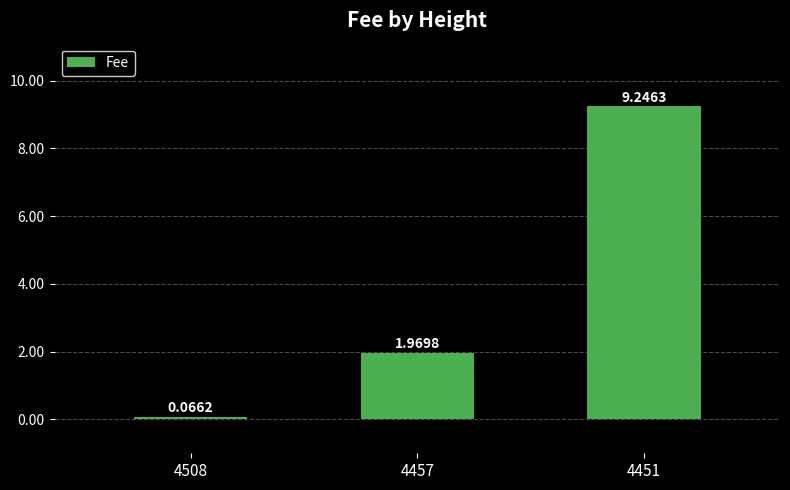

Rank the categories by value from highest to lowest.

4451, 4457, 4508